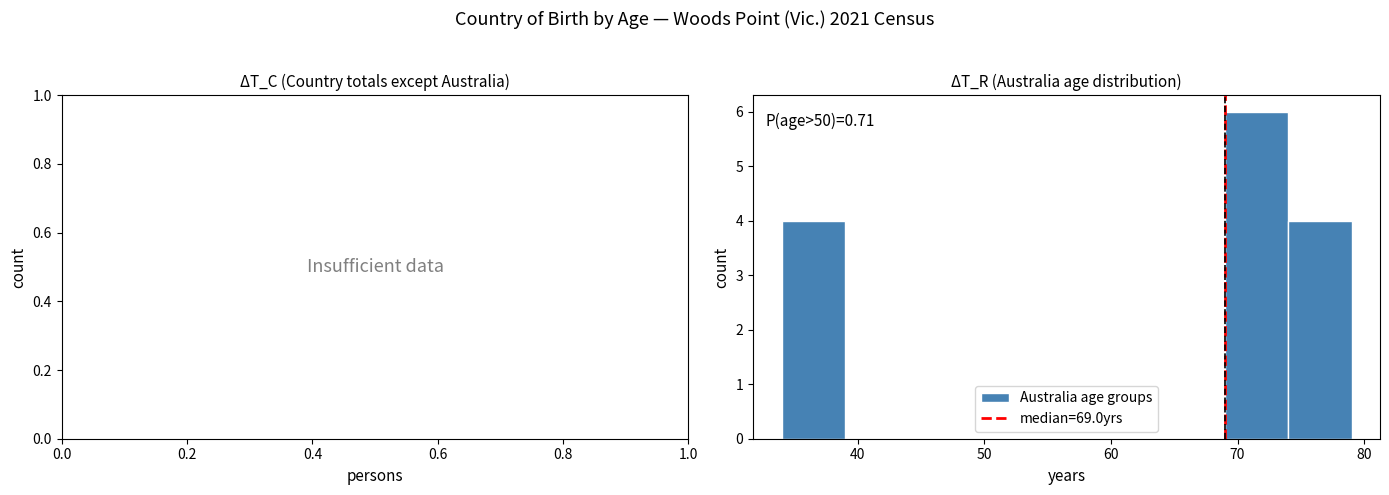

Which range on the x-axis has the tallest bar?

69 to 74